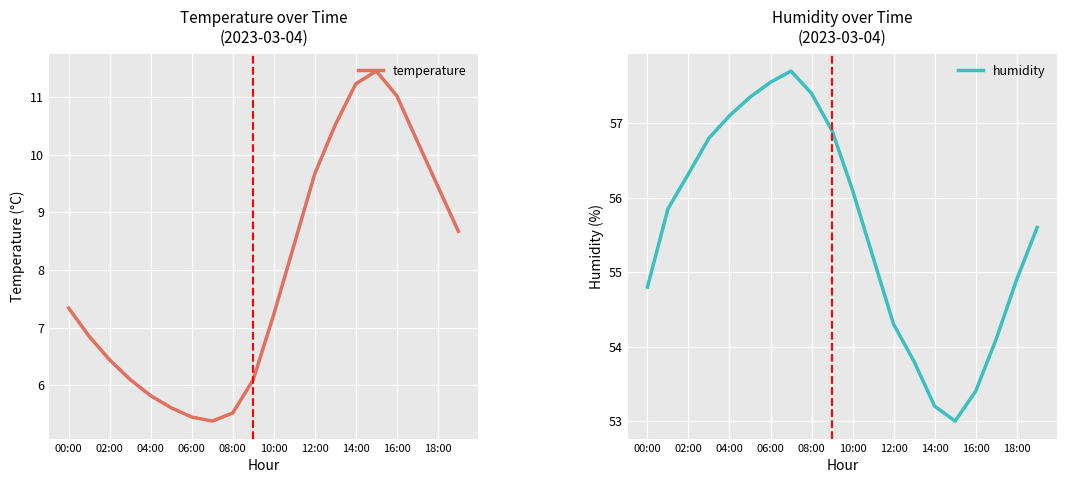

At which label is temperature closest to 8?

11